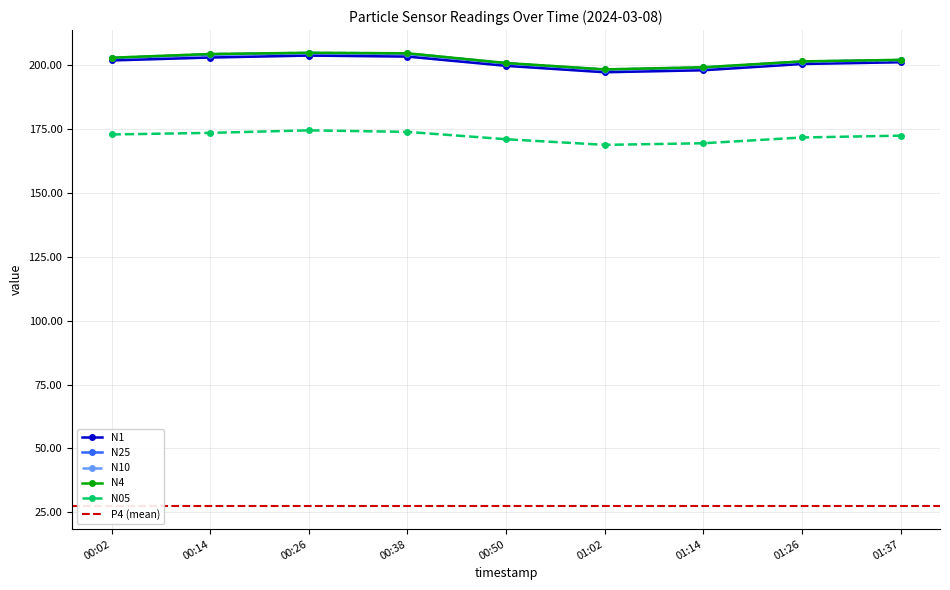

Which has a higher value, 00:50 or 00:26?

00:26